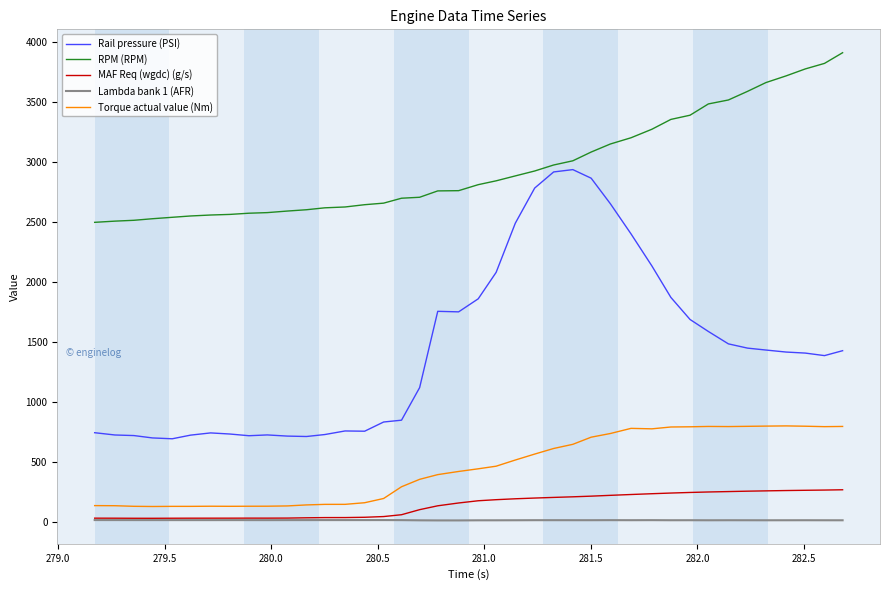

Which series has the largest total across all categories?

RPM (RPM)